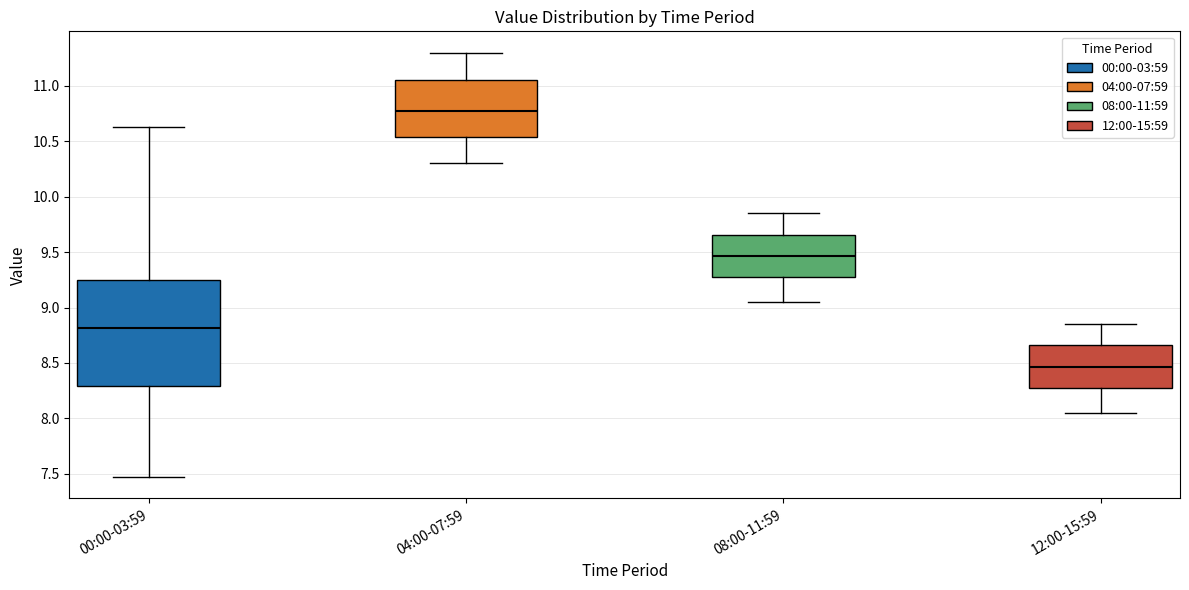

Where does the lower whisker of the box for 00:00-03:59 end on the y-axis? The values are not printed on the chart, so give them approximately, as read against the axis.

7.45